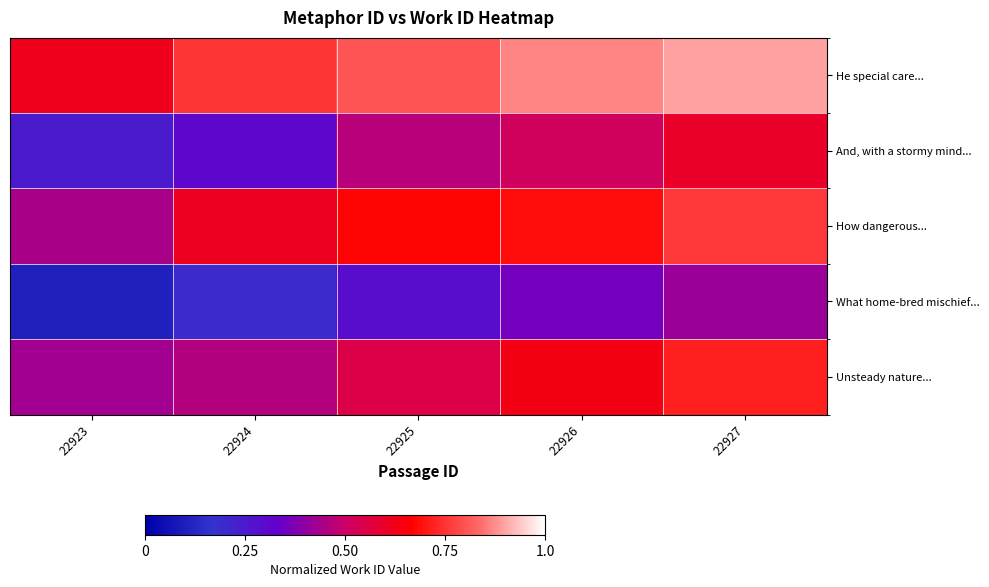

At which category is the sum across all series the highest?

22927